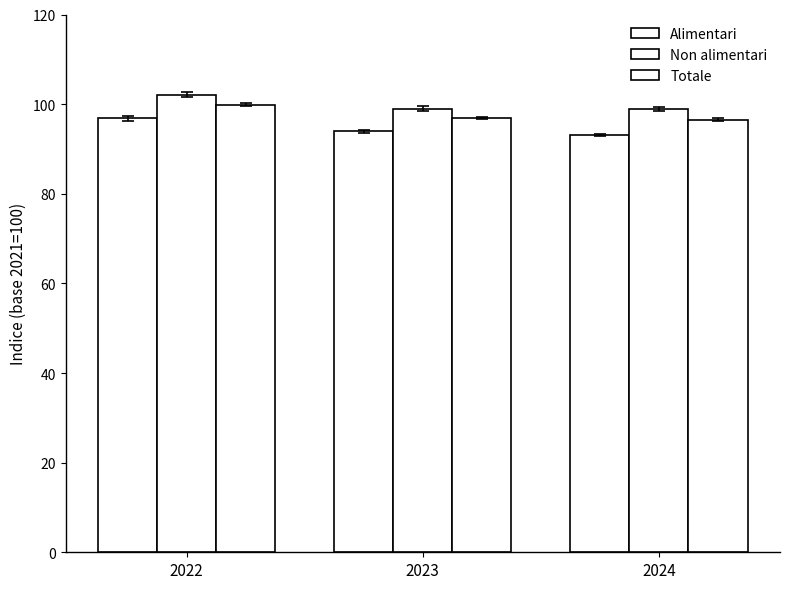

List the labels in order of Alimentari value, largest first.

2022, 2023, 2024